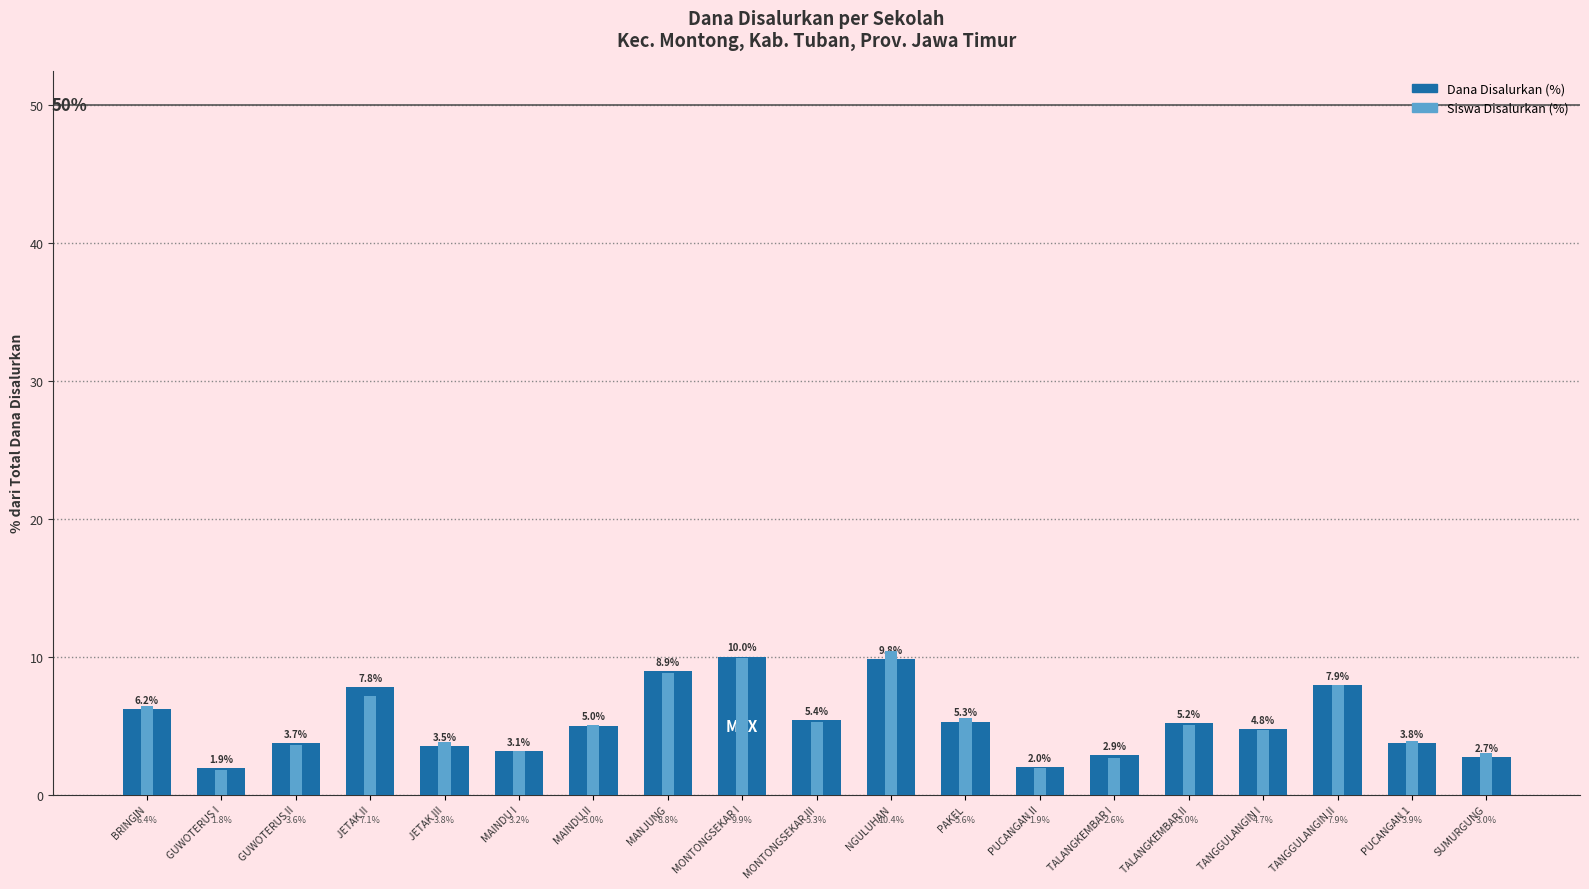

What is the difference between the highest and lowest values at JETAK III?

0.3